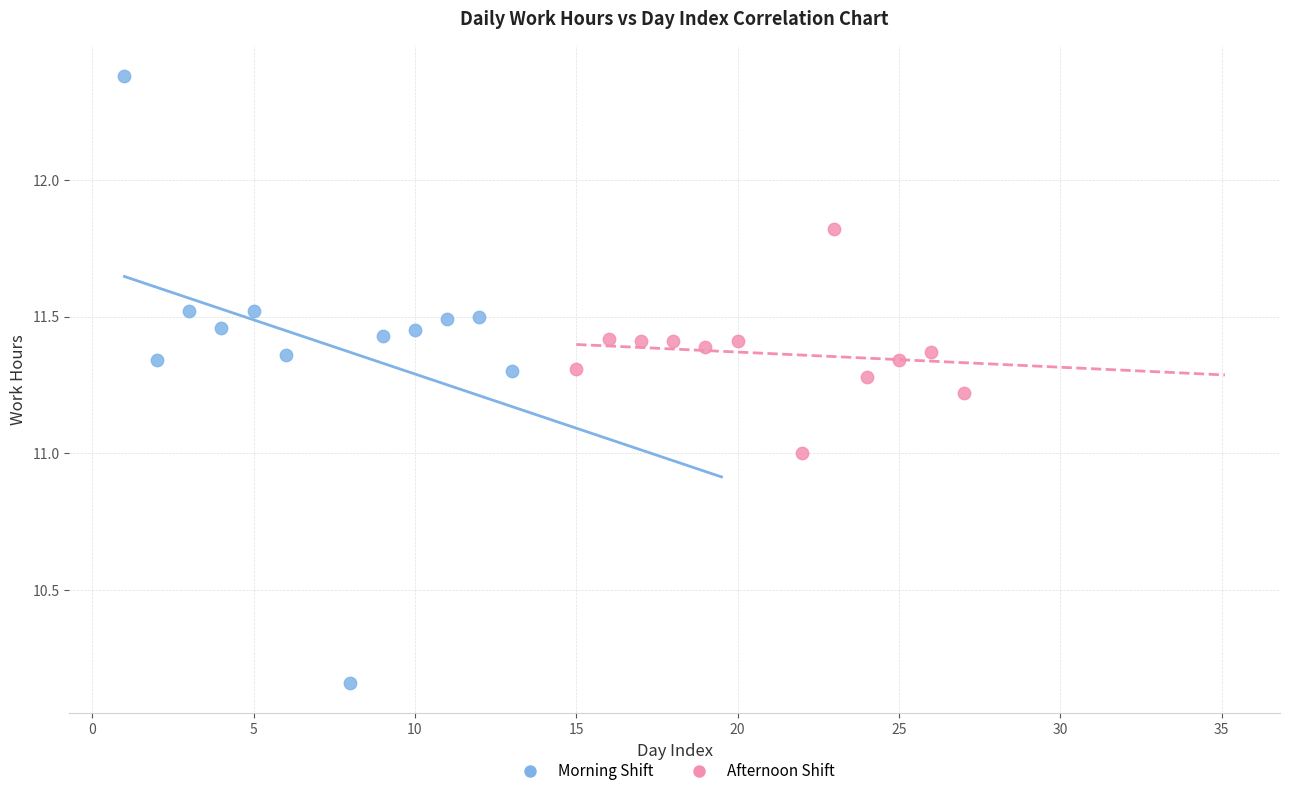

Which series contains the lowest Y value?

Morning Shift